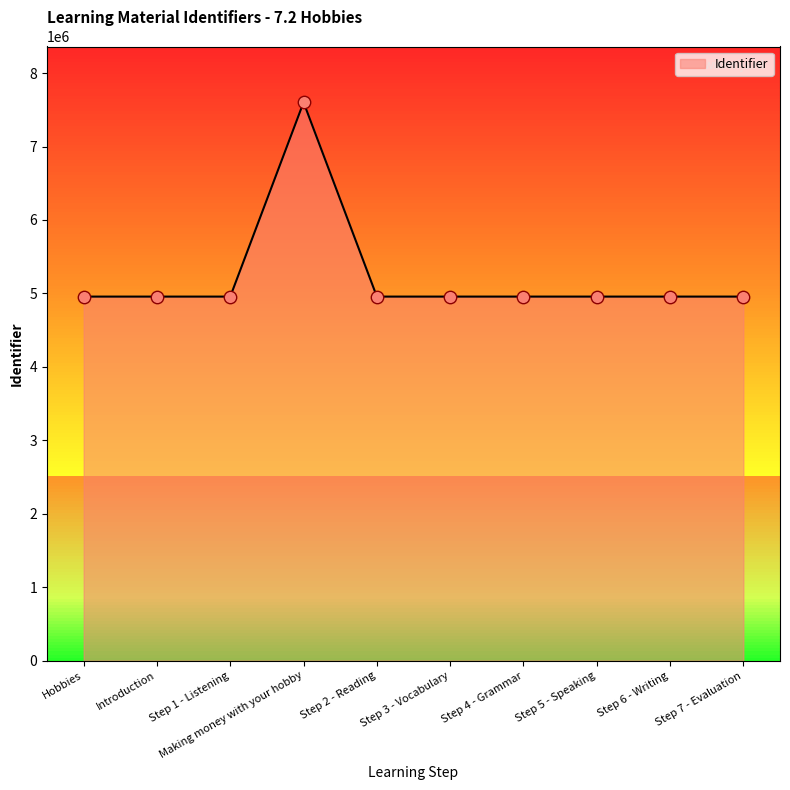

What is the change in value from Step 5 - Speaking to Step 7 - Evaluation?

+4